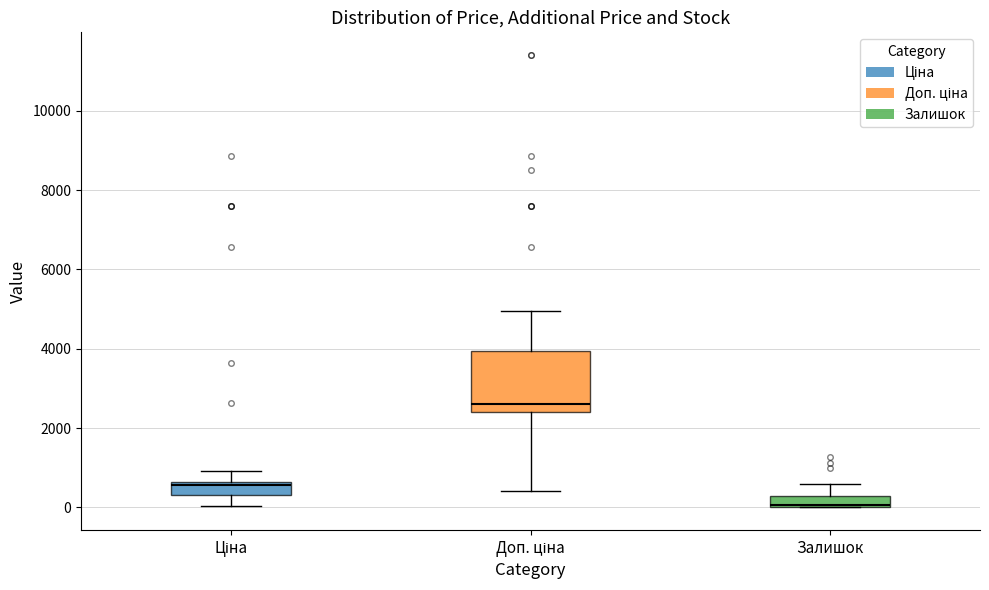

Where is the upper edge of the box for Залишок on the y-axis? The values are not printed on the chart, so give them approximately, as read against the axis.

200